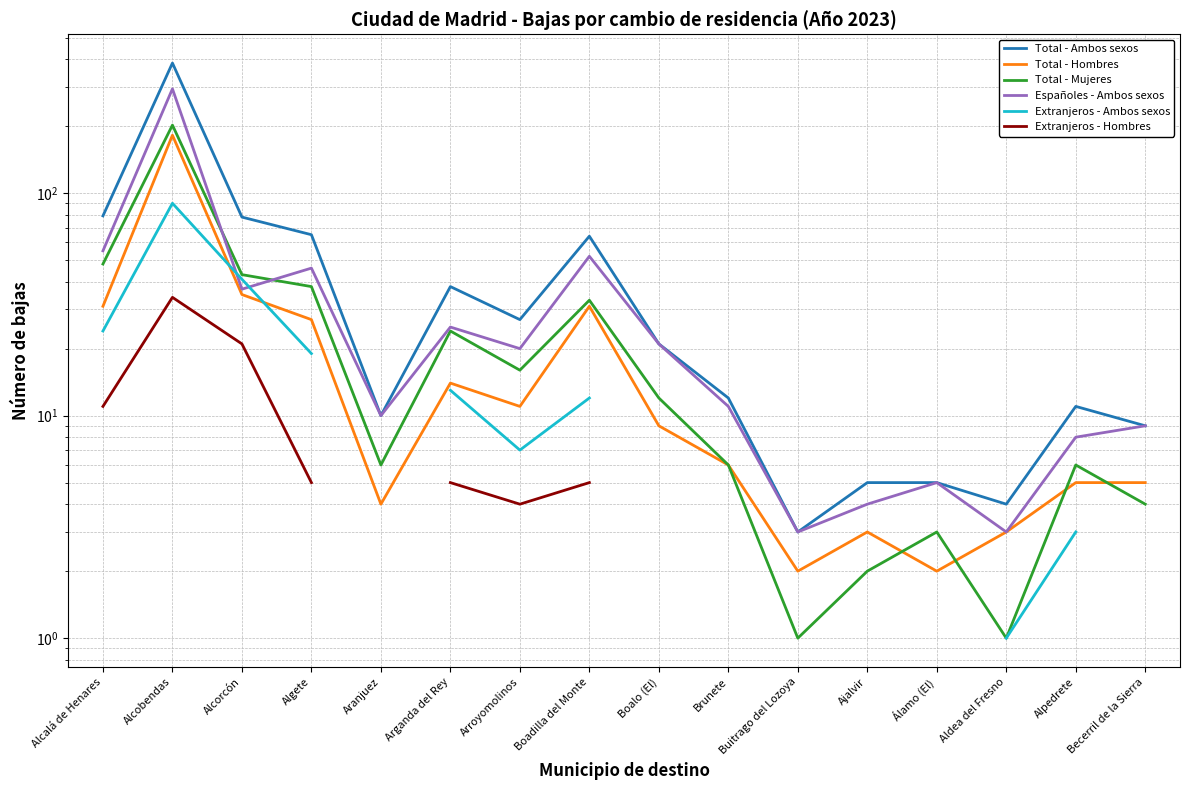

At which category does Total - Ambos sexos reach its first local peak?

Alcobendas